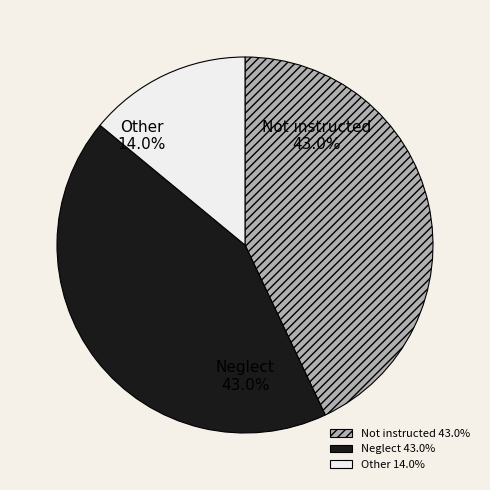

How much of the chart is everything except Neglect?

57.0%